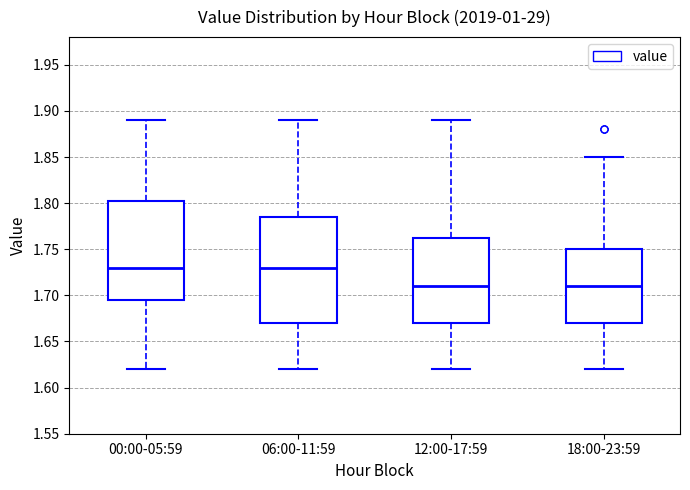

Where is the lower edge of the box for 12:00-17:59 on the y-axis? The values are not printed on the chart, so give them approximately, as read against the axis.

1.670